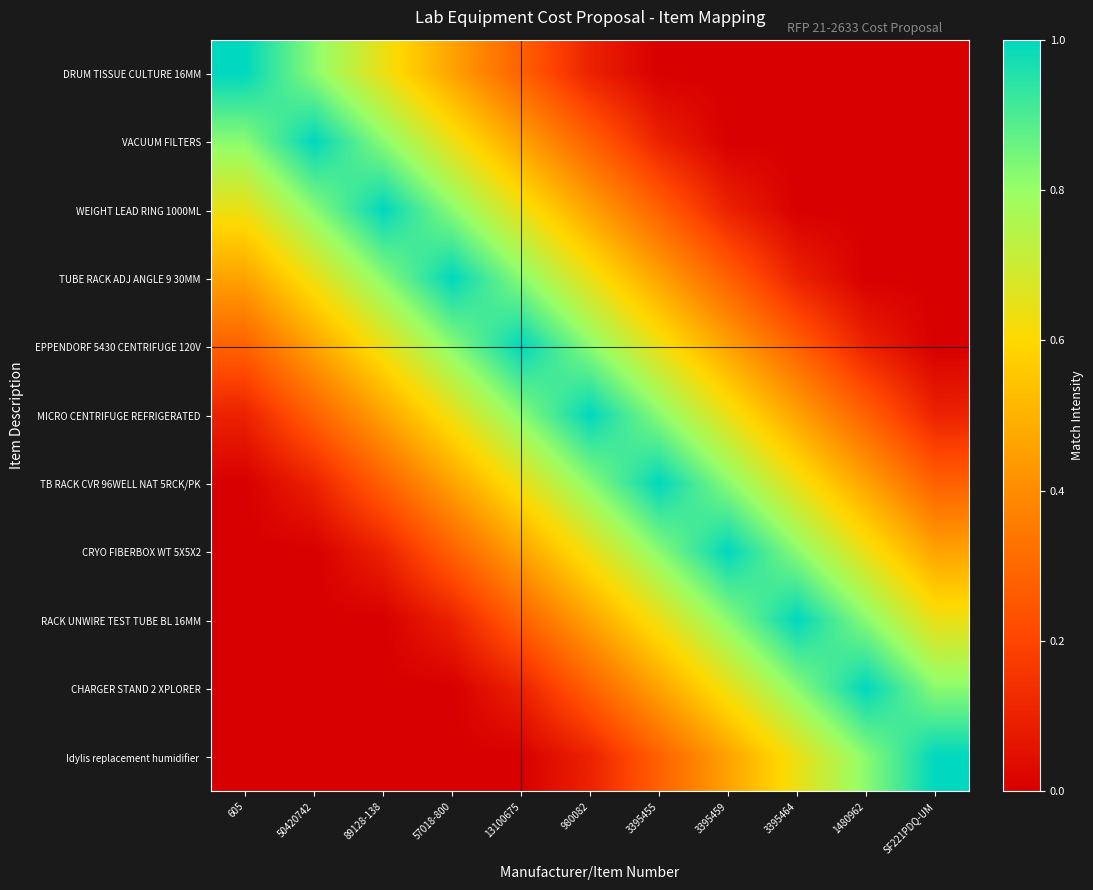

At which category is the sum across all series the highest?

980082